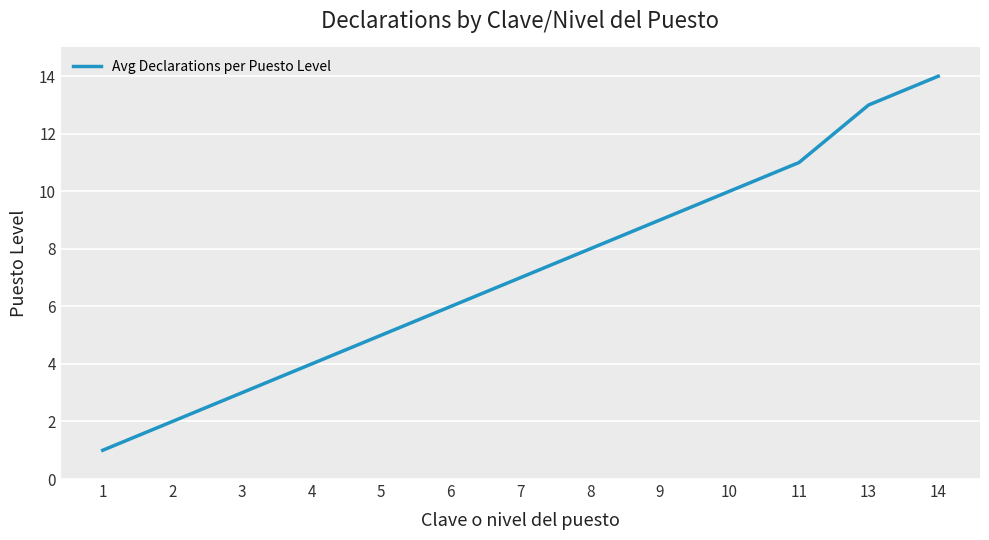

Is it true that the value at 13 is 18?

False